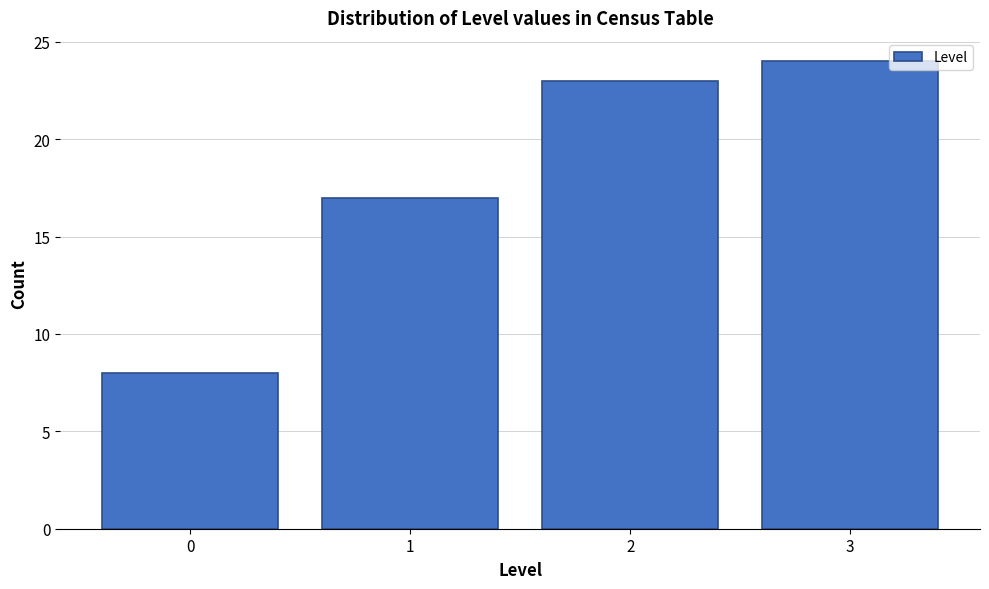

Over which range of the x-axis is the bar tallest?

2.5 to 3.5